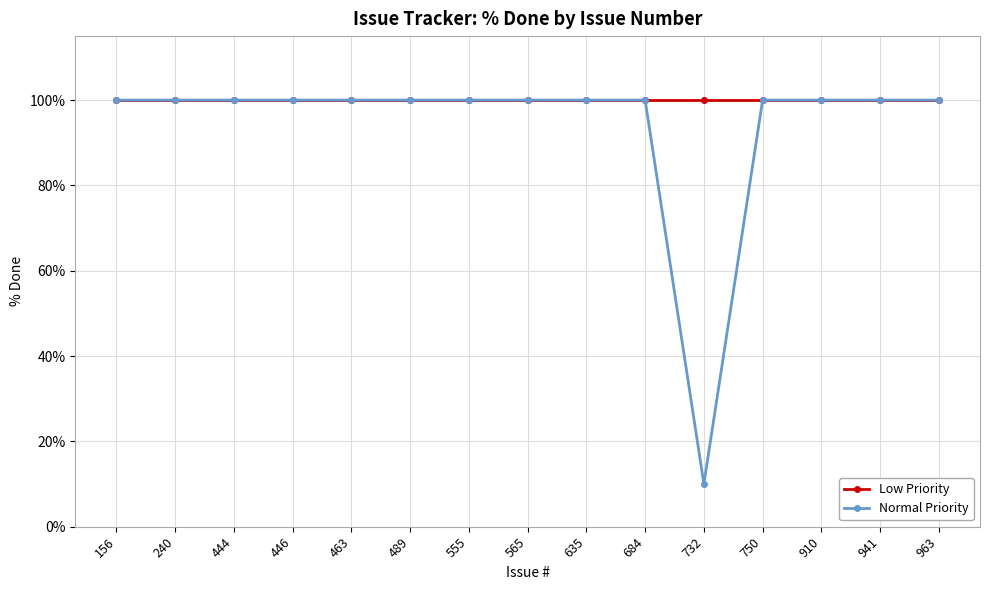

What is the greatest value displayed?

100